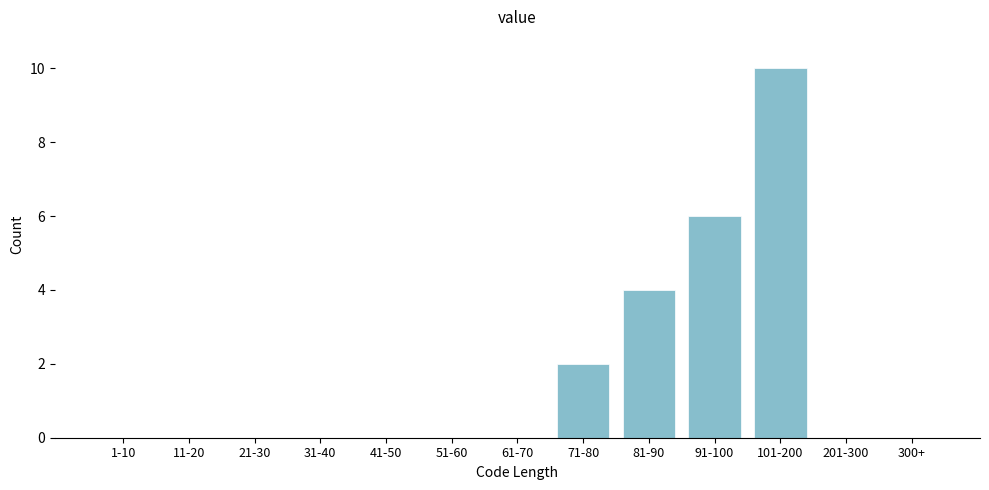

Reading right to left, transcribe all the data shown in this chart.

300+=0	201-300=0	101-200=10	91-100=6	81-90=4	71-80=2	61-70=0	51-60=0	41-50=0	31-40=0	21-30=0	11-20=0	1-10=0